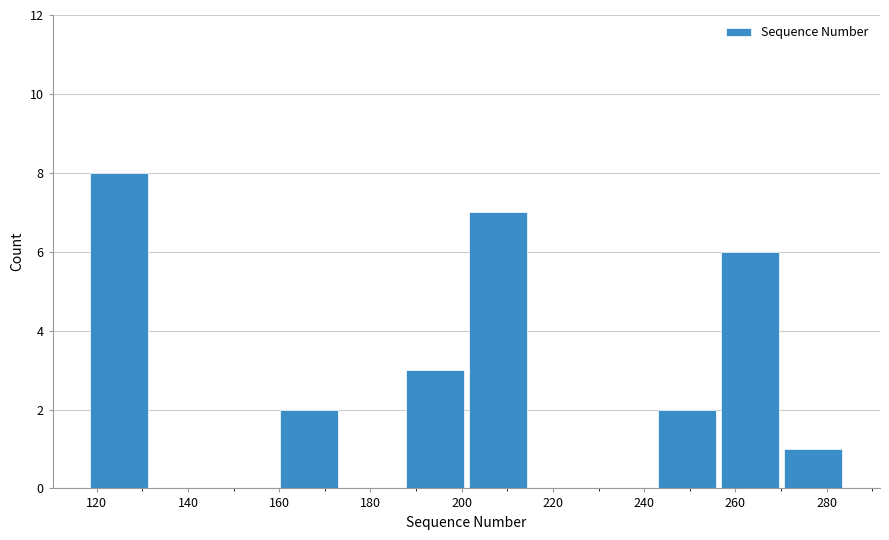

Reading left to right, transcribe this chart: for each bar, give the range it covers on the x-axis and its height. Neither the bar edges nor the heights are printed on the chart, so give them approximately, as read against the axes.

118 to 132: 8
132 to 146: 0
146 to 160: 0
160 to 174: 2
174 to 188: 0
188 to 202: 3
202 to 214: 7
214 to 228: 0
228 to 242: 0
242 to 256: 2
256 to 270: 6
270 to 284: 1